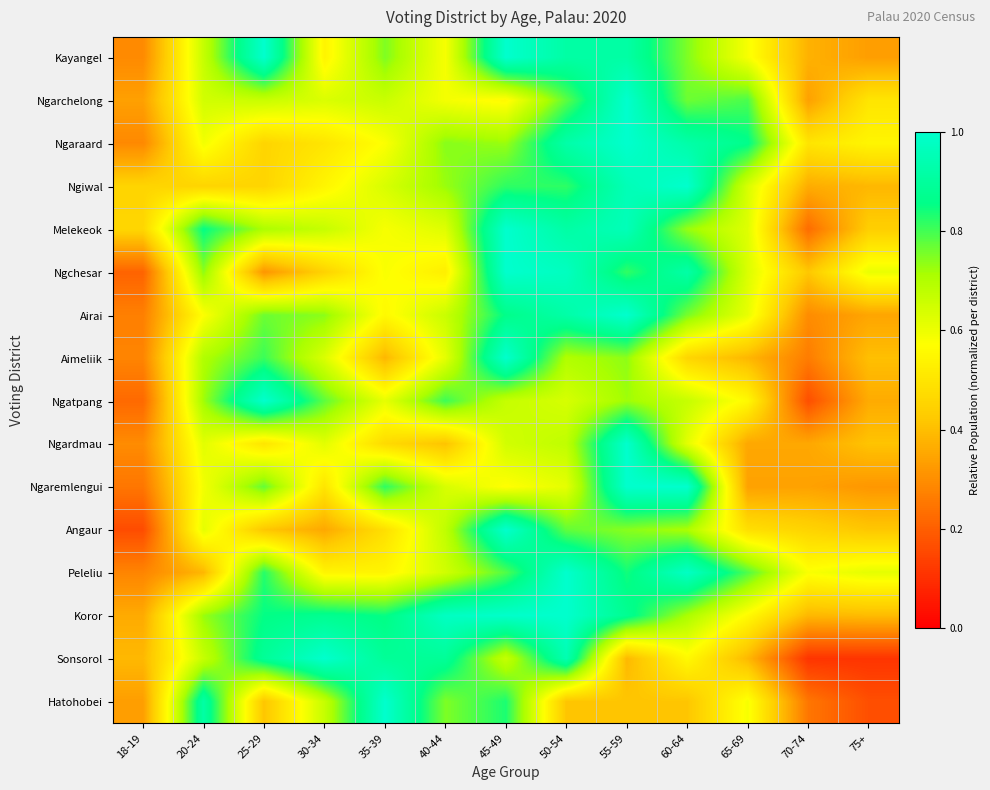

Reading left to right, extract all data points from this chart.

Kayangel: 18-19=0.3	20-24=0.7	25-29=1.0	30-34=0.5	35-39=0.8	40-44=0.6	45-49=1.0	50-54=0.9	55-59=0.9	60-64=0.8	65-69=0.6	70-74=0.4	75+=0.3
Ngarchelong: 18-19=0.3	20-24=0.6	25-29=0.7	30-34=0.6	35-39=0.7	40-44=0.6	45-49=0.6	50-54=0.8	55-59=1.0	60-64=0.8	65-69=0.8	70-74=0.3	75+=0.5
Ngaraard: 18-19=0.3	20-24=0.6	25-29=0.5	30-34=0.5	35-39=0.6	40-44=0.7	45-49=0.7	50-54=0.9	55-59=1.0	60-64=0.9	65-69=0.9	70-74=0.5	75+=0.5
Ngiwal: 18-19=0.5	20-24=0.5	25-29=0.5	30-34=0.5	35-39=0.6	40-44=0.7	45-49=0.8	50-54=0.8	55-59=1.0	60-64=1.0	65-69=0.6	70-74=0.4	75+=0.4
Melekeok: 18-19=0.5	20-24=0.9	25-29=0.7	30-34=0.7	35-39=0.6	40-44=0.6	45-49=1.0	50-54=0.9	55-59=1.0	60-64=0.7	65-69=0.6	70-74=0.2	75+=0.4
Ngchesar: 18-19=0.2	20-24=0.7	25-29=0.3	30-34=0.4	35-39=0.6	40-44=0.5	45-49=1.0	50-54=1.0	55-59=0.8	60-64=0.9	65-69=0.6	70-74=0.4	75+=0.6
Airai: 18-19=0.3	20-24=0.6	25-29=0.8	30-34=0.7	35-39=0.6	40-44=0.7	45-49=0.9	50-54=0.9	55-59=1.0	60-64=0.8	65-69=0.6	70-74=0.3	75+=0.3
Aimeliik: 18-19=0.3	20-24=0.7	25-29=0.8	30-34=0.6	35-39=0.4	40-44=0.6	45-49=1.0	50-54=0.7	55-59=0.7	60-64=0.5	65-69=0.4	70-74=0.3	75+=0.4
Ngatpang: 18-19=0.2	20-24=0.7	25-29=1.0	30-34=0.8	35-39=0.6	40-44=0.8	45-49=0.7	50-54=0.6	55-59=0.7	60-64=0.7	65-69=0.6	70-74=0.2	75+=0.4
Ngardmau: 18-19=0.3	20-24=0.6	25-29=0.5	30-34=0.6	35-39=0.5	40-44=0.4	45-49=0.6	50-54=0.7	55-59=1.0	60-64=0.6	65-69=0.4	70-74=0.4	75+=0.4
Ngaremlengui: 18-19=0.2	20-24=0.6	25-29=0.8	30-34=0.5	35-39=0.8	40-44=0.6	45-49=0.6	50-54=0.6	55-59=1.0	60-64=1.0	65-69=0.3	70-74=0.3	75+=0.3
Angaur: 18-19=0.2	20-24=0.6	25-29=0.4	30-34=0.4	35-39=0.5	40-44=0.7	45-49=1.0	50-54=0.8	55-59=0.7	60-64=0.7	65-69=0.5	70-74=0.5	75+=0.4
Peleliu: 18-19=0.3	20-24=0.4	25-29=0.8	30-34=0.5	35-39=0.5	40-44=0.6	45-49=0.8	50-54=1.0	55-59=0.8	60-64=1.0	65-69=0.8	70-74=0.6	75+=0.6
Koror: 18-19=0.4	20-24=0.7	25-29=0.9	30-34=0.9	35-39=0.9	40-44=1.0	45-49=1.0	50-54=1.0	55-59=0.9	60-64=0.7	65-69=0.6	70-74=0.4	75+=0.4
Sonsorol: 18-19=0.4	20-24=0.7	25-29=0.9	30-34=1.0	35-39=0.9	40-44=0.9	45-49=0.7	50-54=0.9	55-59=0.4	60-64=0.6	65-69=0.4	70-74=0.1	75+=0.1
Hatohobei: 18-19=0.3	20-24=0.9	25-29=0.4	30-34=0.7	35-39=1.0	40-44=0.8	45-49=0.8	50-54=0.4	55-59=0.4	60-64=0.4	65-69=0.6	70-74=0.2	75+=0.2